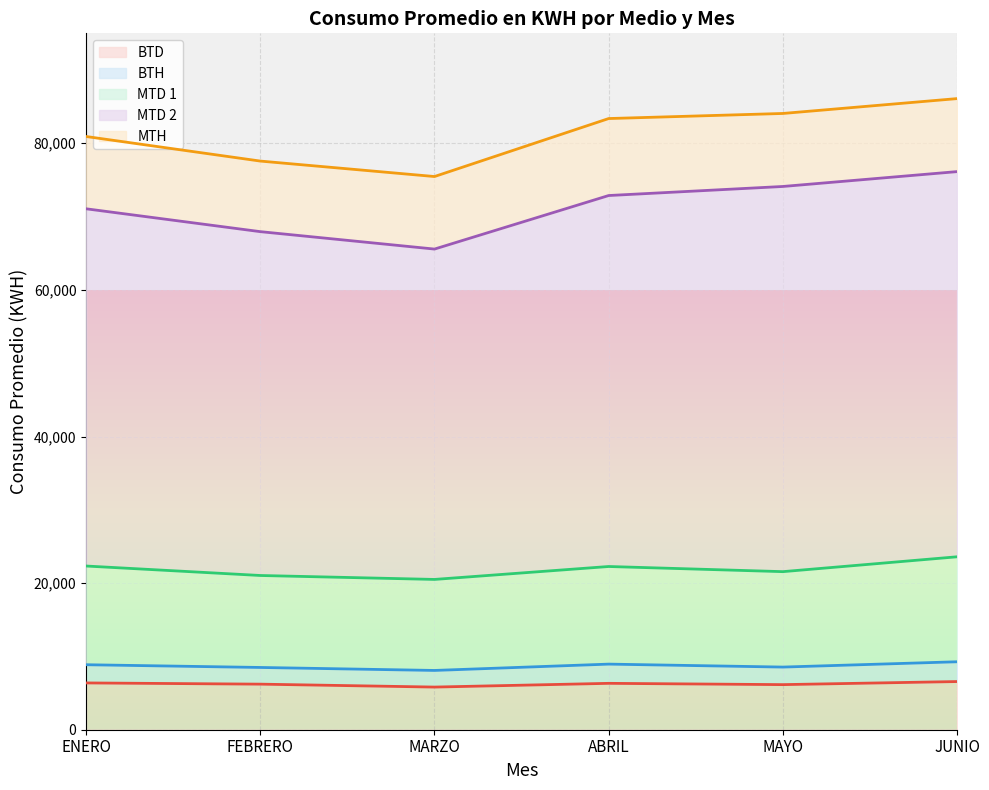

In BTD, how many points are higher than both neighbors (excluding endpoints)?

1